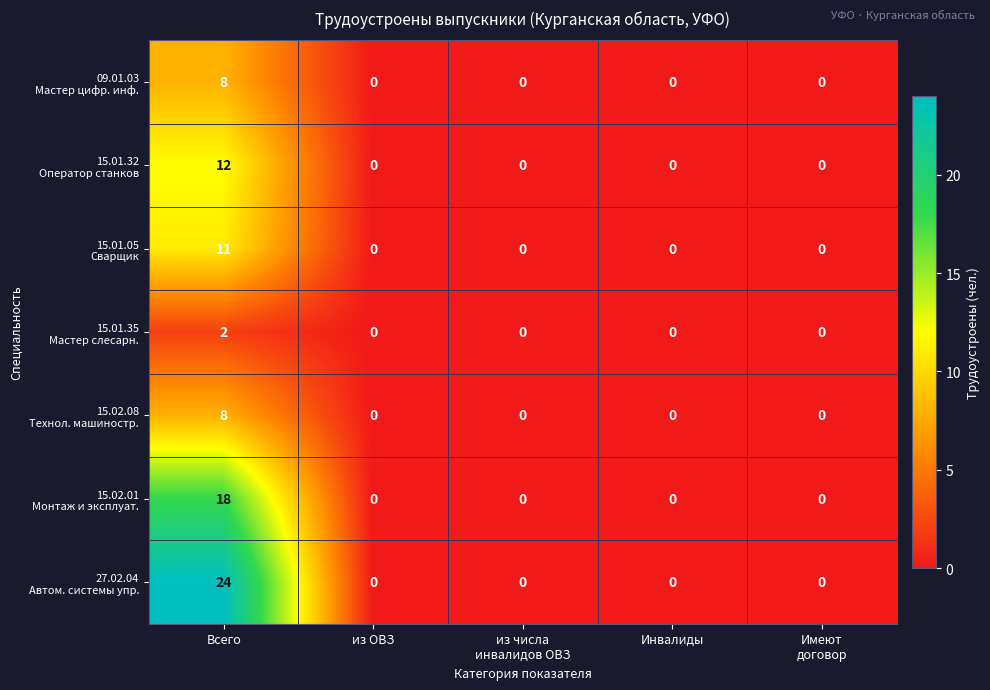

At which category is the sum across all series the highest?

Всего